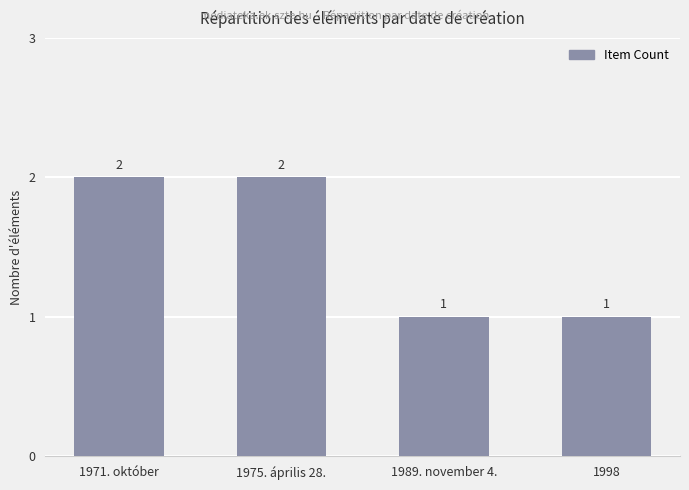

The value at 1975. április 28. is 1. True or false?

False